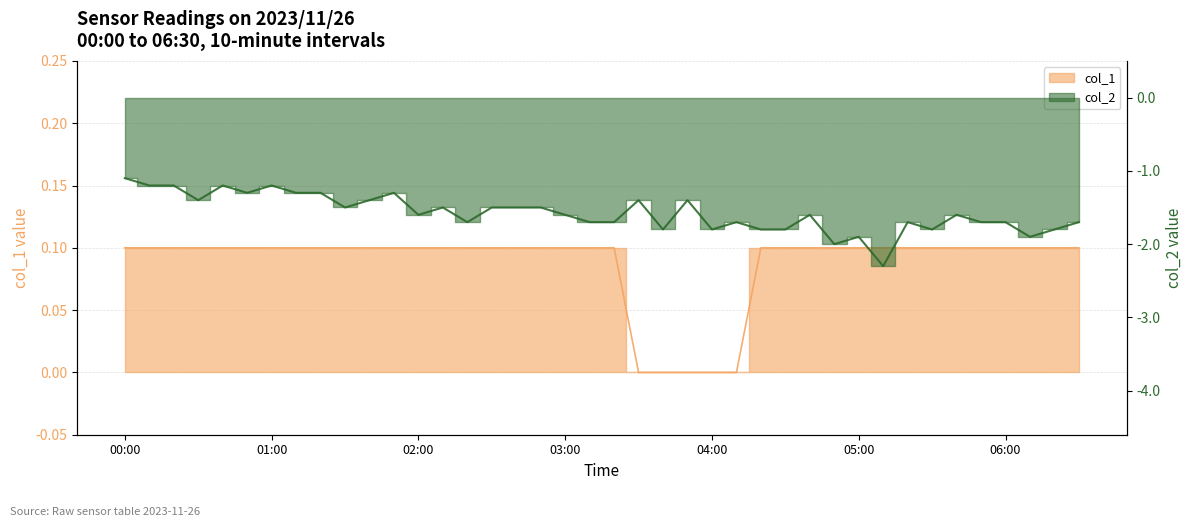

Reading left to right, extract all data points from this chart.

col_1: 0.1	0.1	0.1	0.1	0.1	0.1	0.1	0.1	0.1	0.1	0.1	0.1	0.1	0.1	0.1	0.1	0.1	0.1	0.1	0.1	0.1	0.0	0.0	0.0	0.0	0.0	0.1	0.1	0.1	0.1	0.1	0.1	0.1	0.1	0.1	0.1	0.1	0.1	0.1	0.1
col_2: -1.1	-1.2	-1.2	-1.4	-1.2	-1.3	-1.2	-1.3	-1.3	-1.5	-1.4	-1.3	-1.6	-1.5	-1.7	-1.5	-1.5	-1.5	-1.6	-1.7	-1.7	-1.4	-1.8	-1.4	-1.8	-1.7	-1.8	-1.8	-1.6	-2.0	-1.9	-2.3	-1.7	-1.8	-1.6	-1.7	-1.7	-1.9	-1.8	-1.7